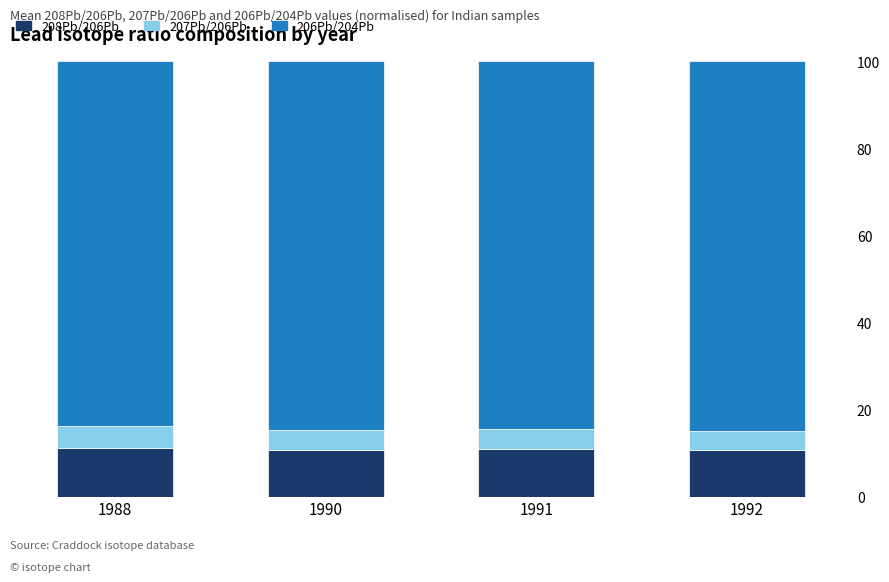

True or false: 208Pb/206Pb has a value of 18.3 at 1992.

False